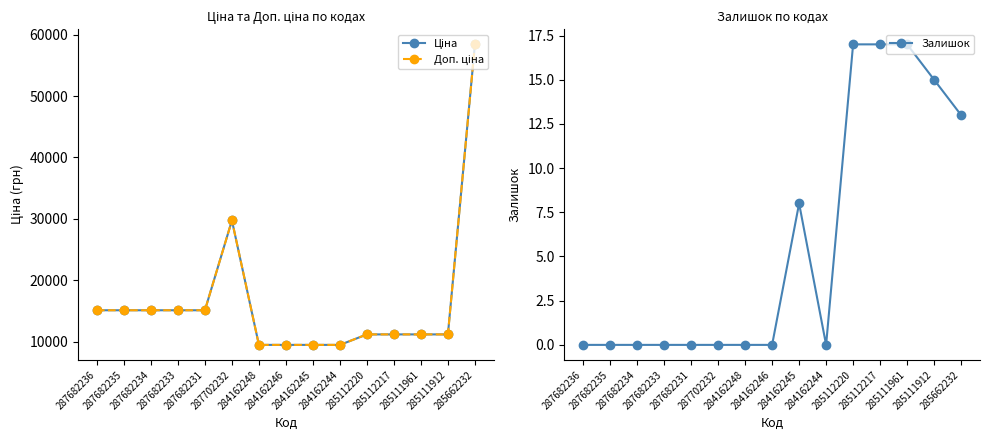

Read the Залишок value at 285112217.

17